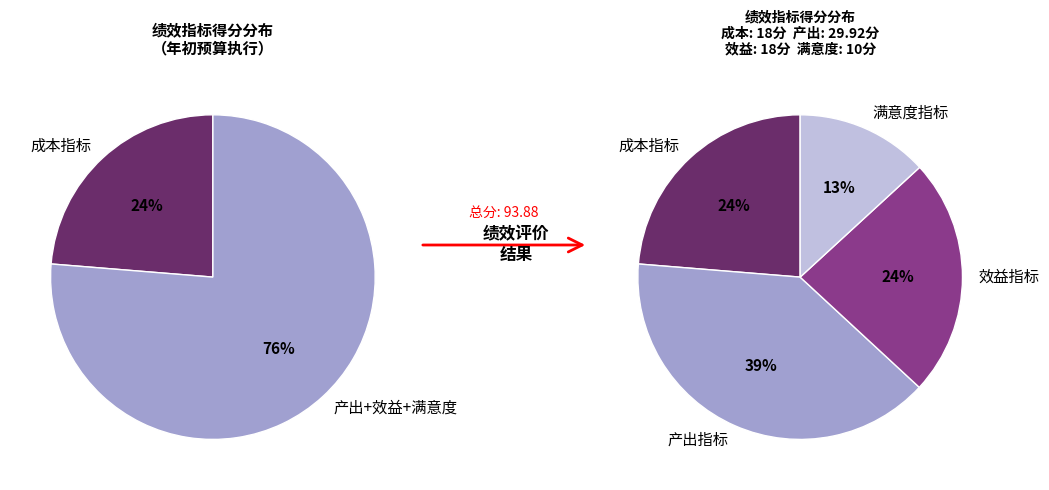

Do 产出指标 and 满意度指标 together represent more than half of the pie?

Yes